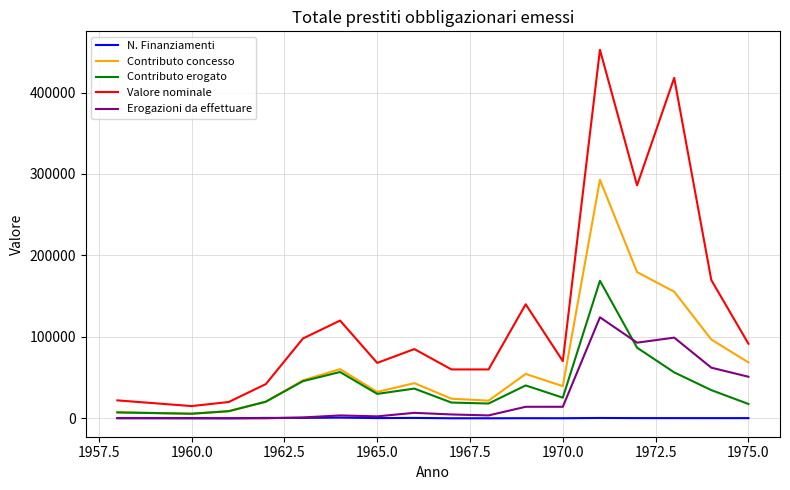

Which series has the largest range (max minus min)?

Valore nominale